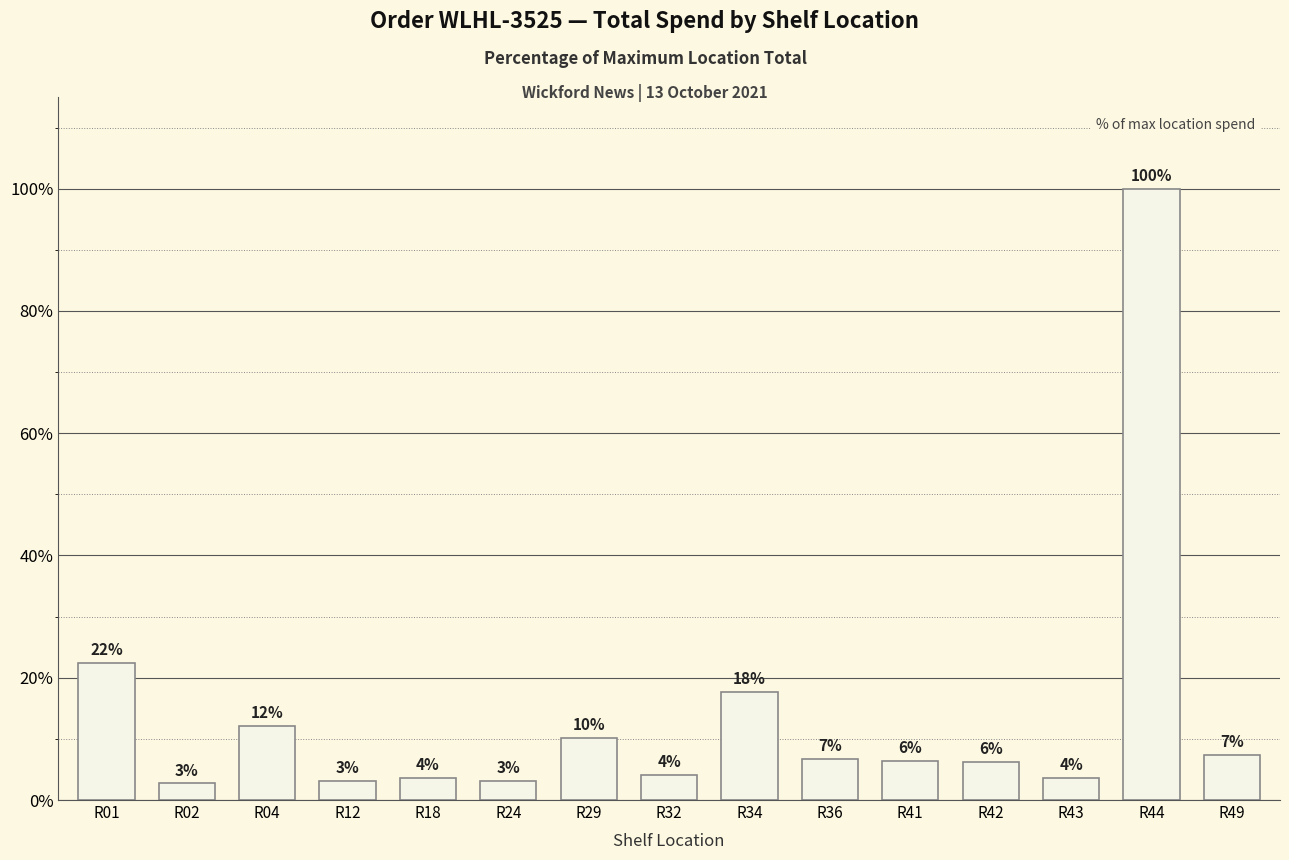

Rank the categories by value from highest to lowest.

R44, R01, R34, R04, R29, R49, R36, R41, R42, R32, R18, R43, R12, R24, R02